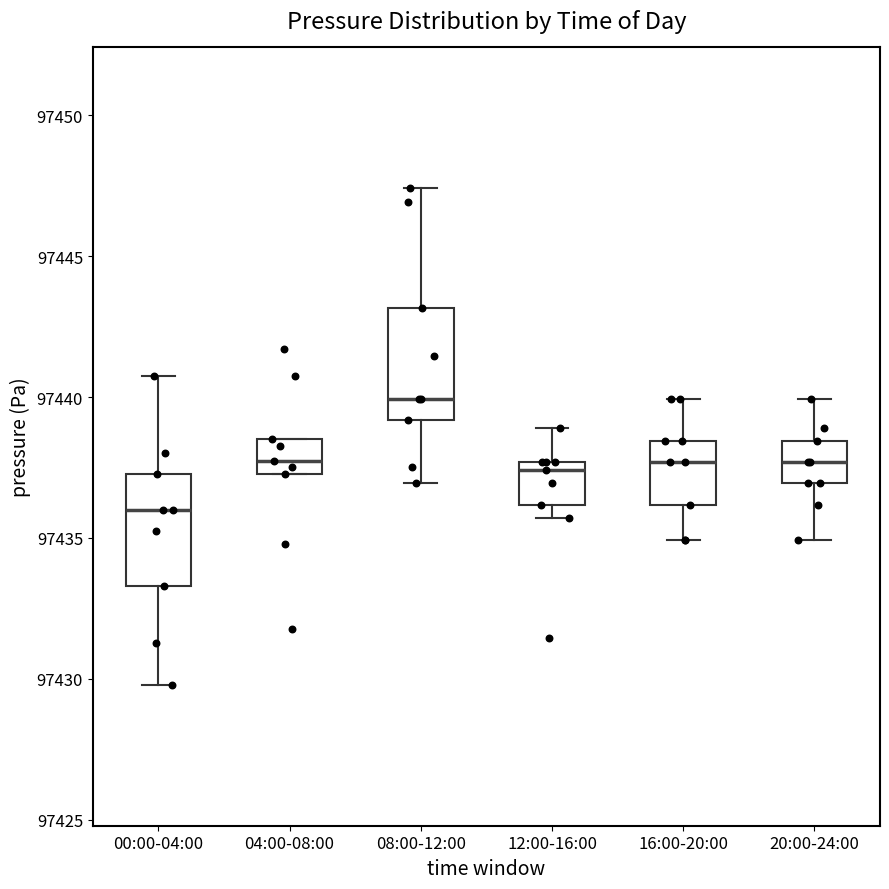

Reading left to right, transcribe this box plot: for each box, give where its median line is, the range the box spans, and where its two whiskers end, as read against the y-axis. The values are not printed on the chart, so give them approximately, as read against the axis.

00:00-04:00: median 97436.0, box 97433.5 to 97437.5, whiskers 97430.0 to 97441.0
04:00-08:00: median 97437.5 (inside the box), box 97437.5 to 97438.5, whiskers 97437.5 to 97438.5
08:00-12:00: median 97440.0, box 97439.0 to 97443.0, whiskers 97437.0 to 97447.5
12:00-16:00: median 97437.5 (just below the box's upper edge), box 97436.0 to 97437.5, whiskers 97435.5 to 97439.0
16:00-20:00: median 97437.5, box 97436.0 to 97438.5, whiskers 97435.0 to 97440.0
20:00-24:00: median 97437.5, box 97437.0 to 97438.5, whiskers 97435.0 to 97440.0